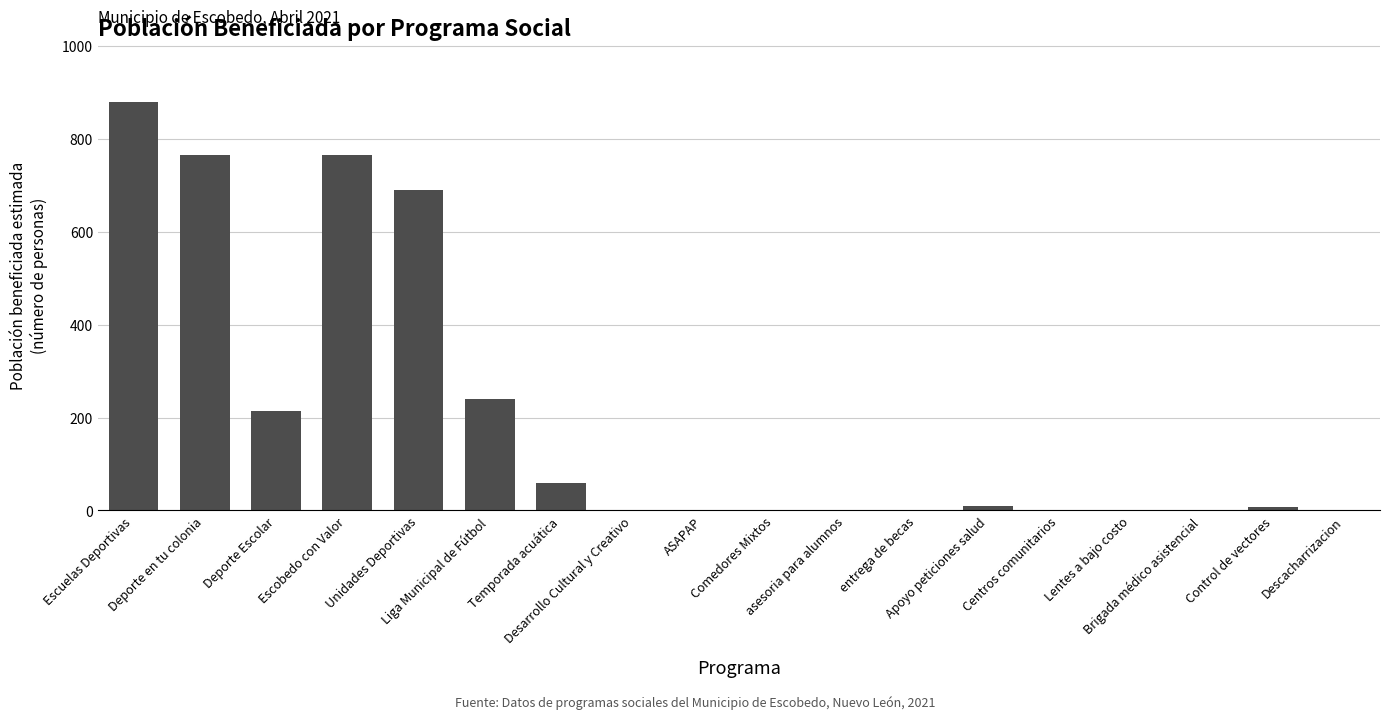

What is the average value?

202